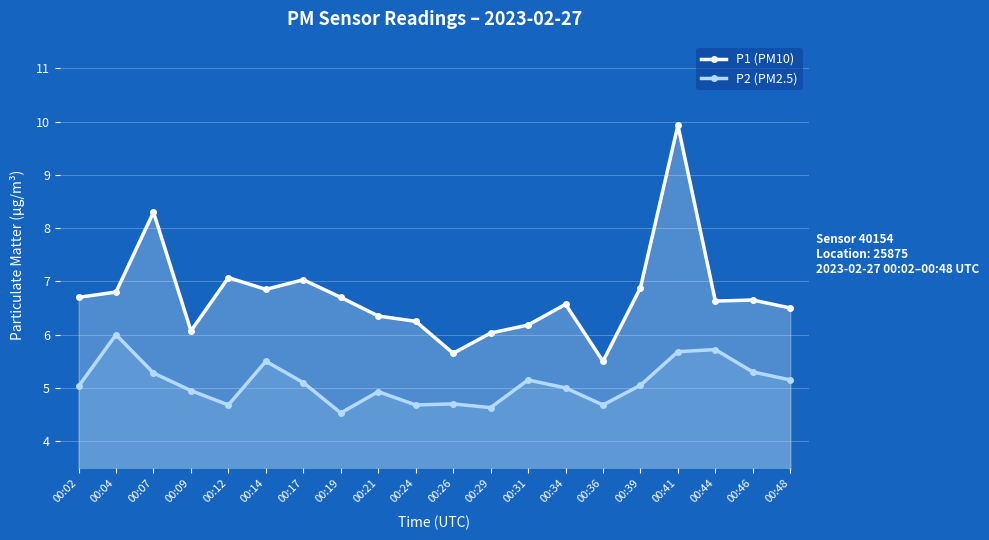

Reading left to right, what are all the values shown in this chart?

P1 (PM10): 6.7	6.8	8.3	6.1	7.1	6.8	7.0	6.7	6.3	6.2	5.7	6.0	6.2	6.6	5.5	6.9	9.9	6.6	6.7	6.5
P2 (PM2.5): 5.0	6.0	5.3	5.0	4.7	5.5	5.1	4.5	4.9	4.7	4.7	4.6	5.2	5.0	4.7	5.0	5.7	5.7	5.3	5.2